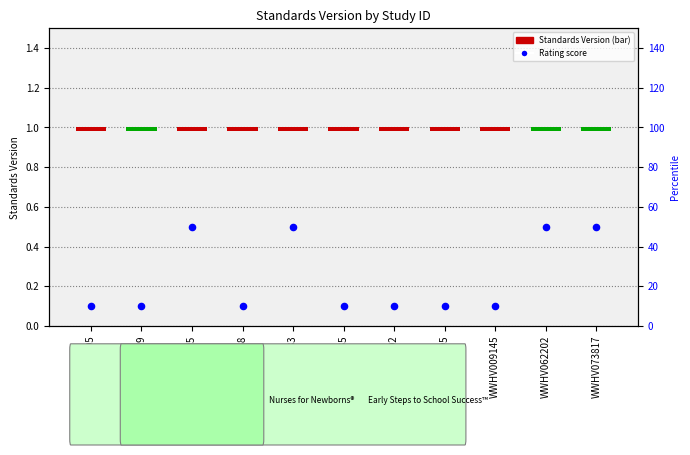

What is the total value across all series at WWHV040783?

50.0